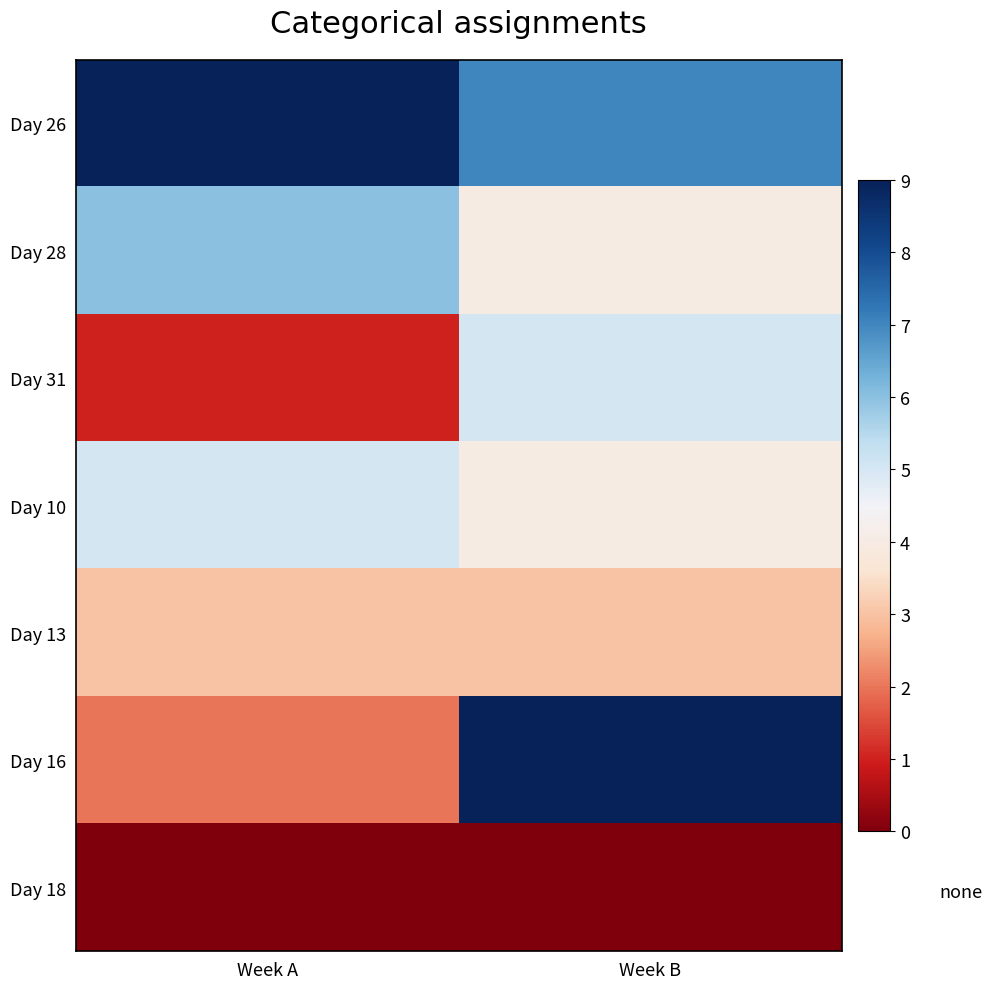

Which series changed the most between Week A and Week B?

Day 16